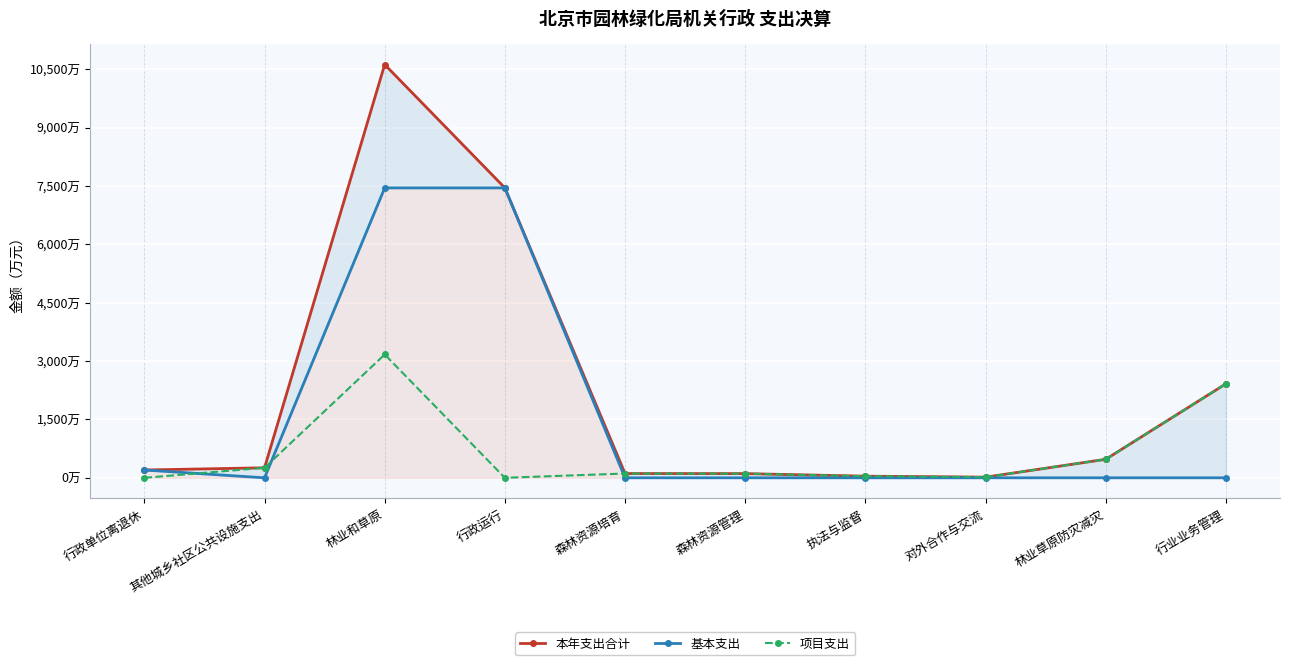

What is the spread (max minus min) of values at 其他城乡社区公共设施支出?

257.5